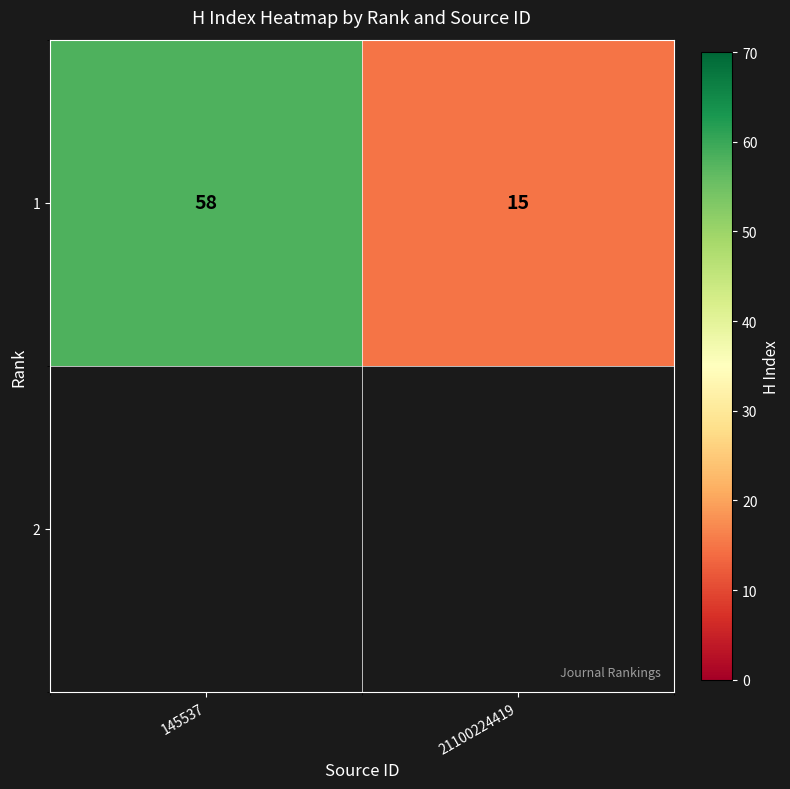

List the labels in order of value, largest first.

145537, 21100224419